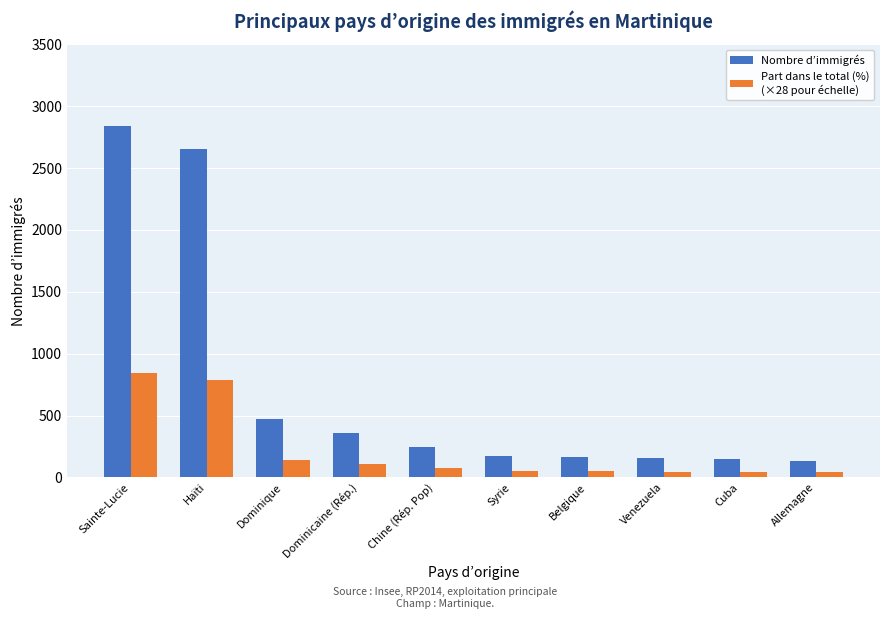

At which category is the sum across all series the highest?

Sainte-Lucie